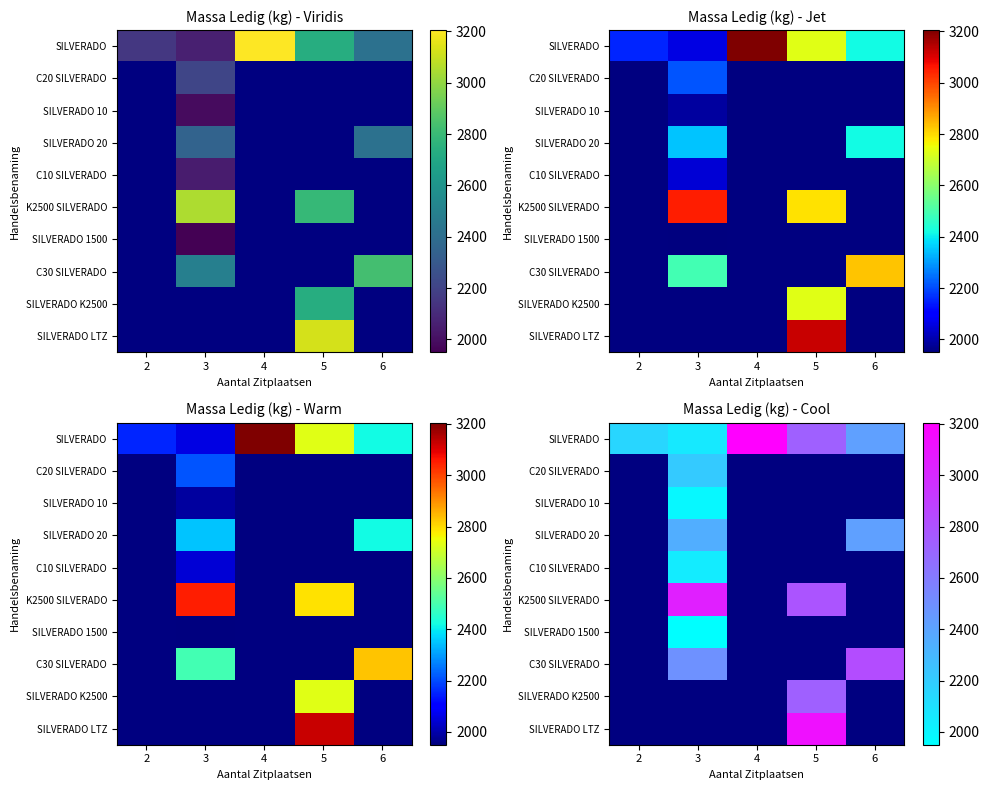

At 2, list the series in order from largest to smallest.

SILVERADO, C20 SILVERADO, SILVERADO 10, SILVERADO 20, C10 SILVERADO, K2500 SILVERADO, SILVERADO 1500, C30 SILVERADO, SILVERADO K2500, SILVERADO LTZ